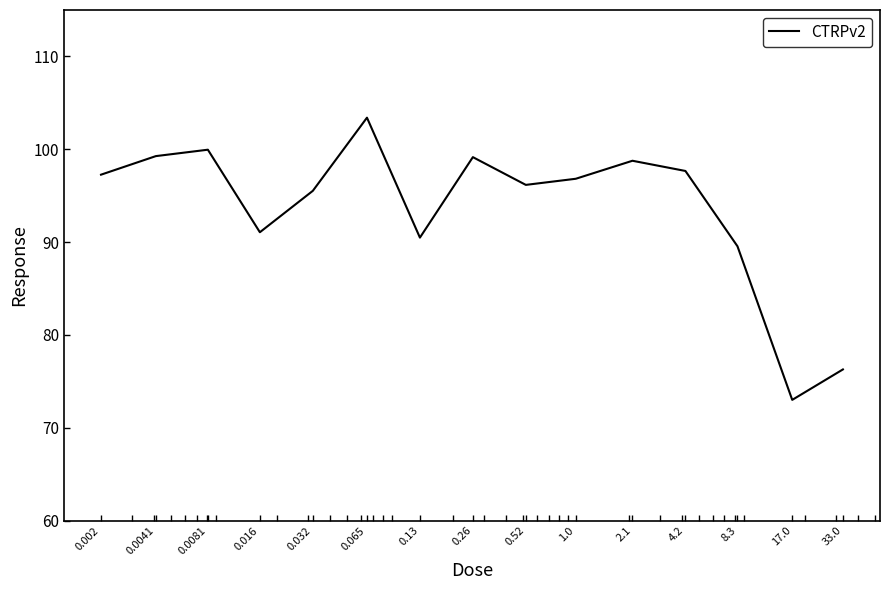

What is the minimum value shown in the chart?

73.0